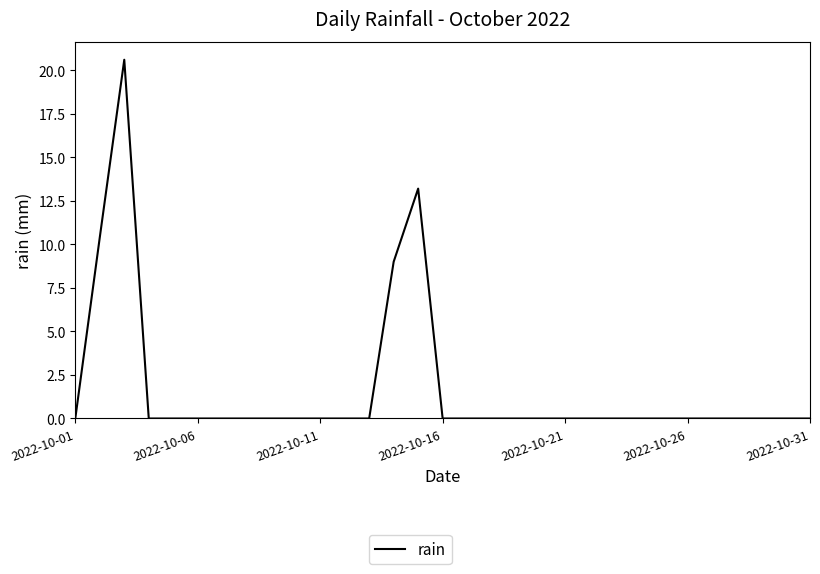

What is the maximum value shown in the chart?

20.6